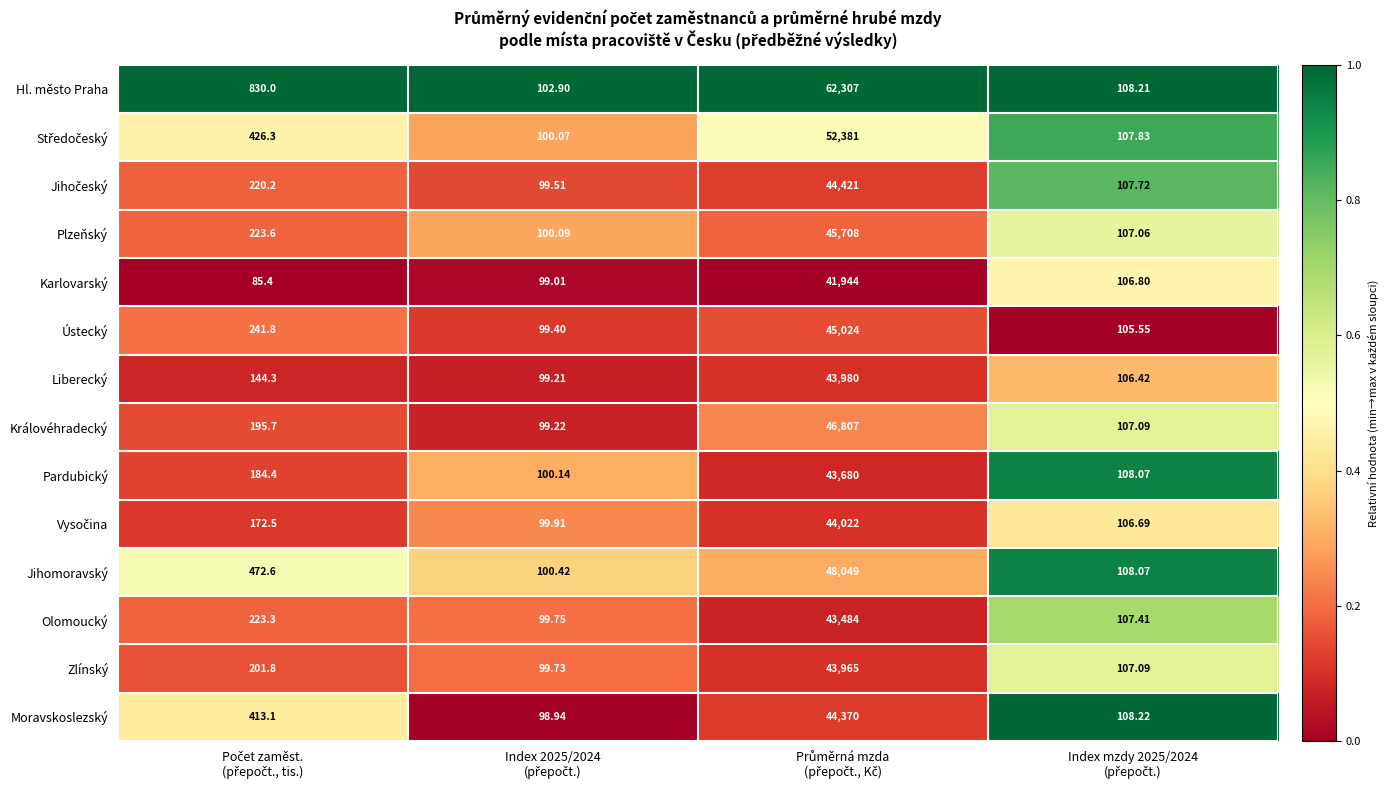

Which series has the largest range (max minus min)?

Hl. město Praha